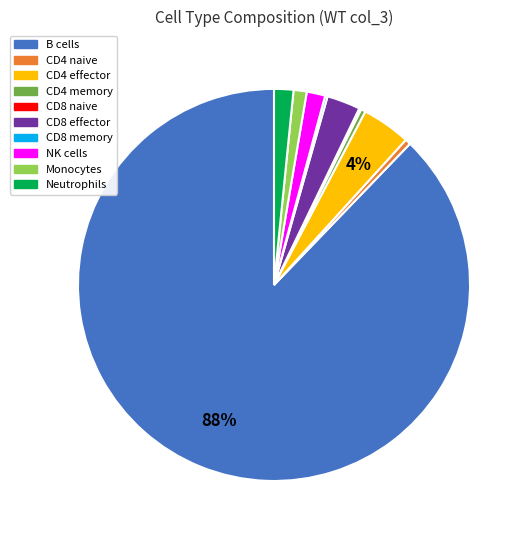

Is the sum of CD4 naive and B cells greater than half?

Yes